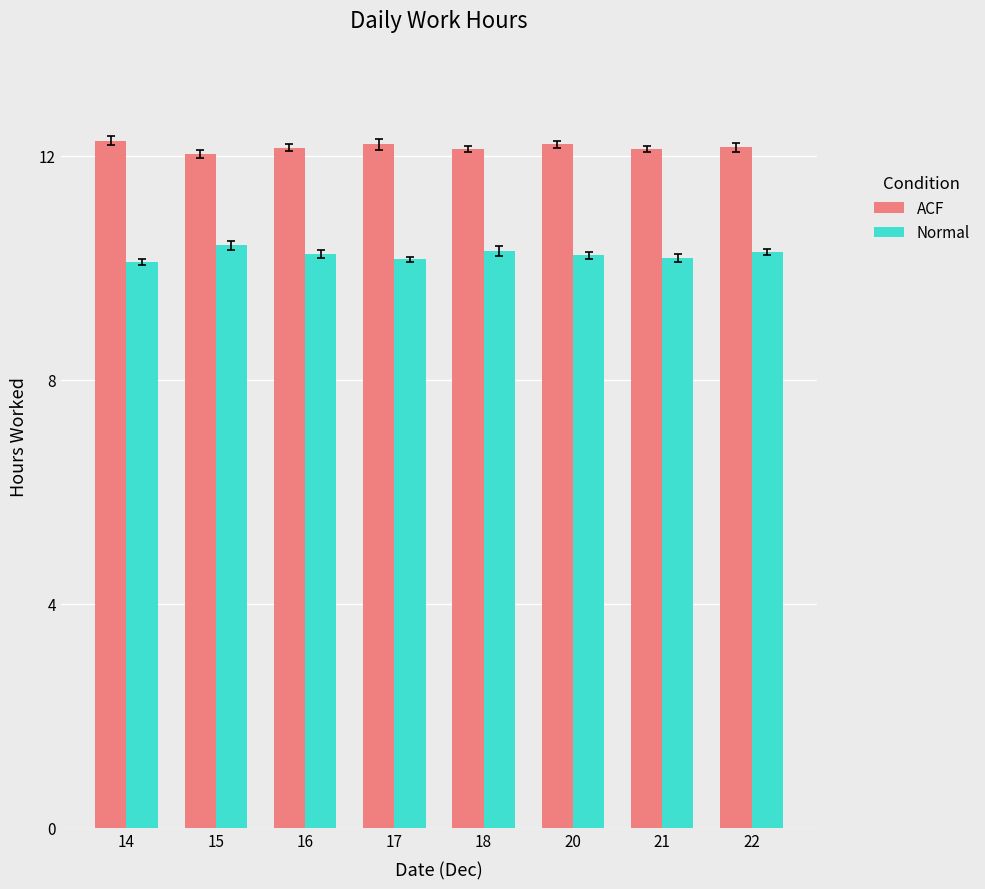

At how many categories does at least one series exceed 10?

8